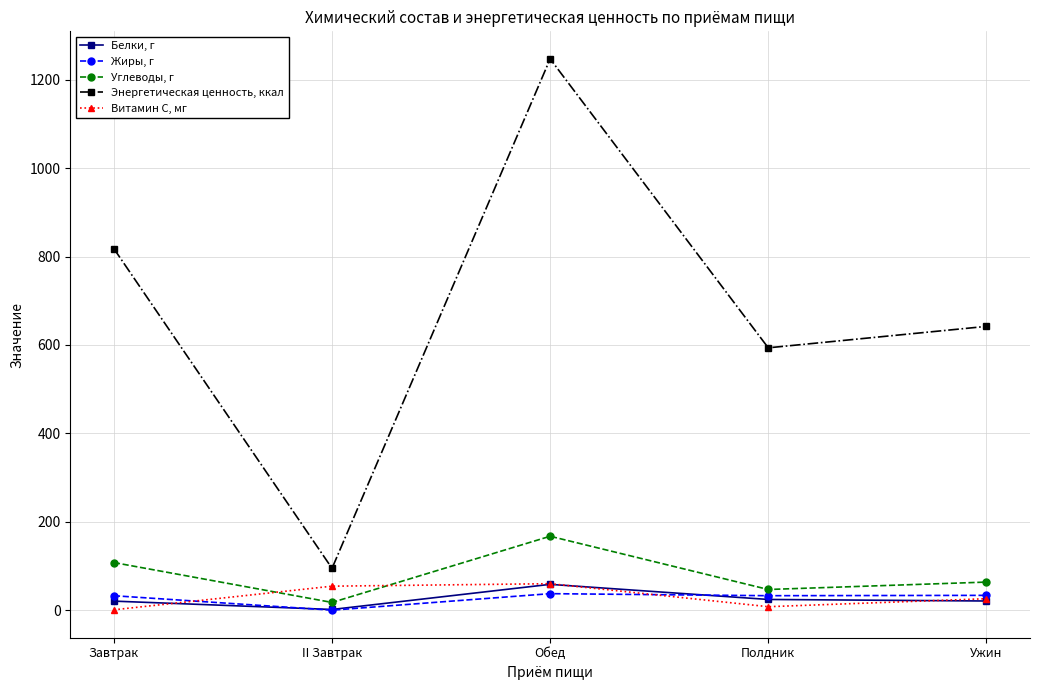

True or false: Жиры, г has more than 2 interior local peaks.

False